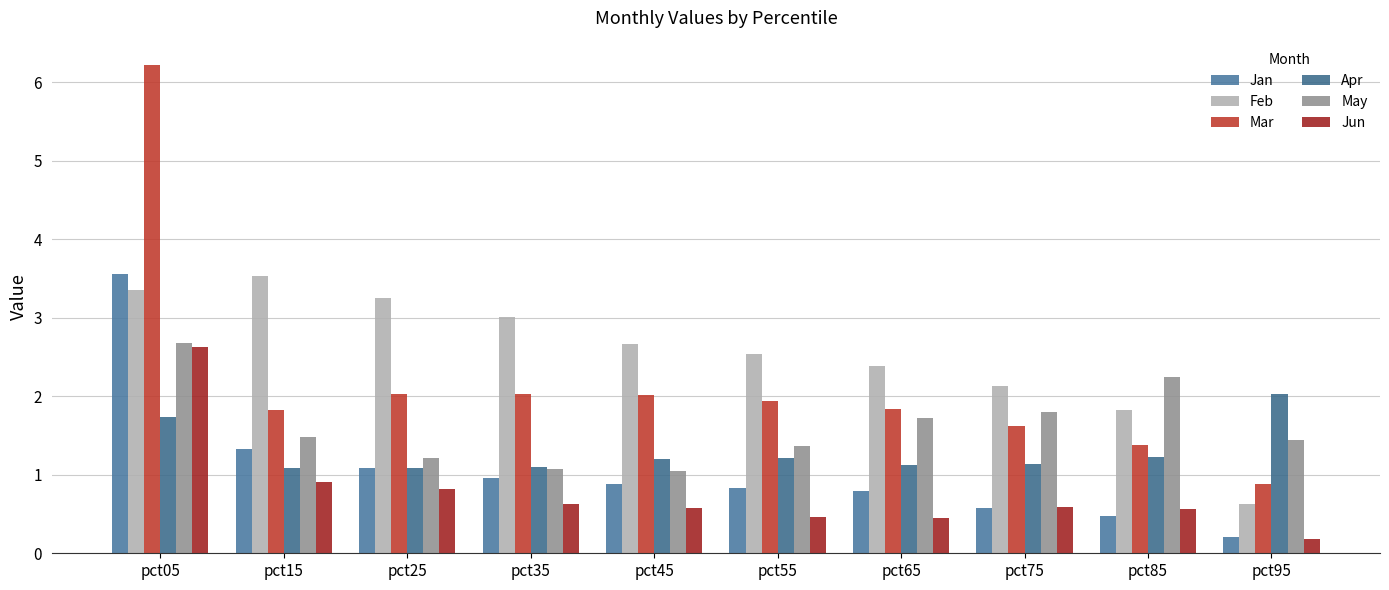

What is the approximate value of Jun at pct05?

2.6